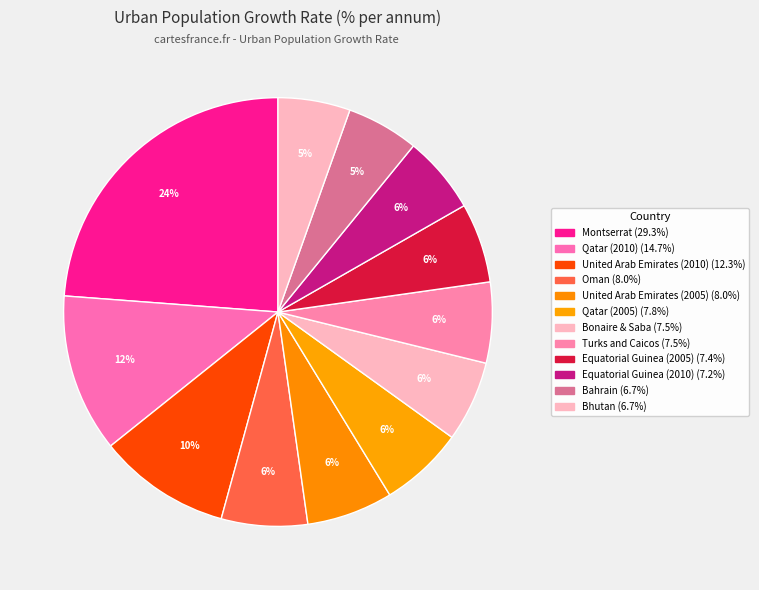

How many segments does this pie chart have?

12